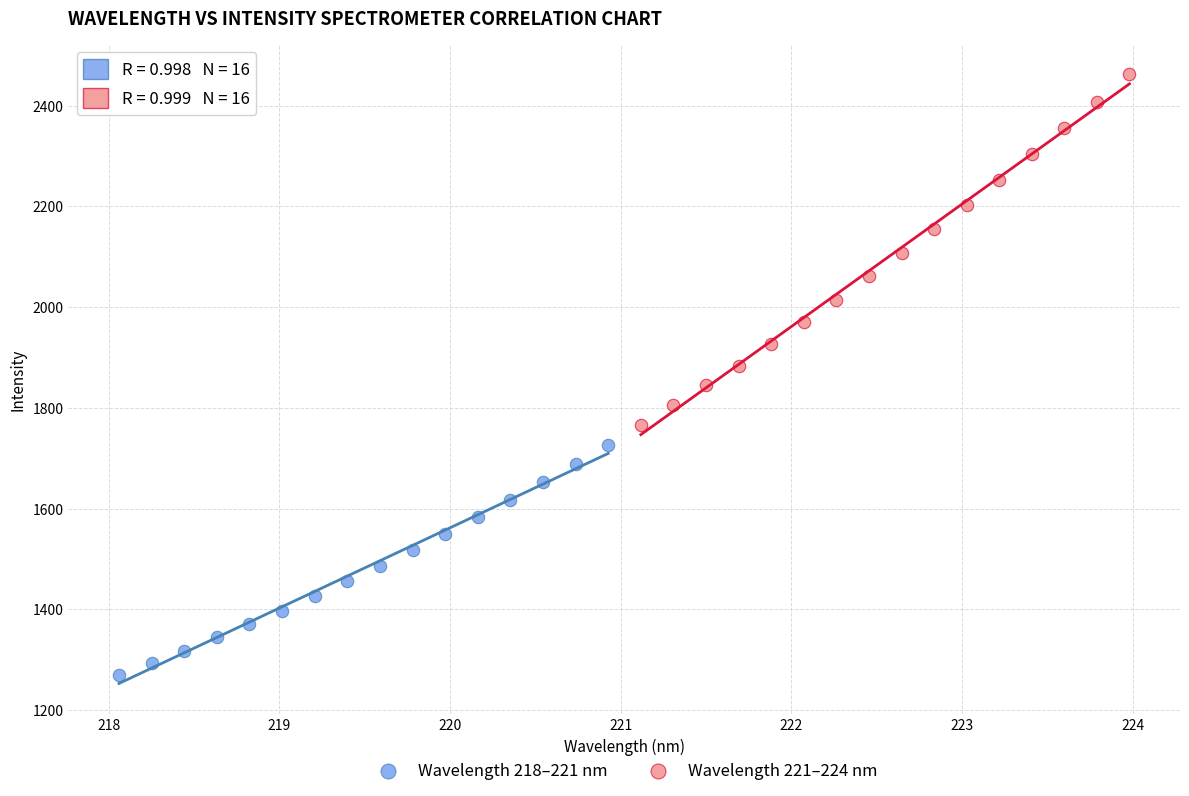

Which series has the largest Y range (max minus min)?

Wavelength 221–224 nm